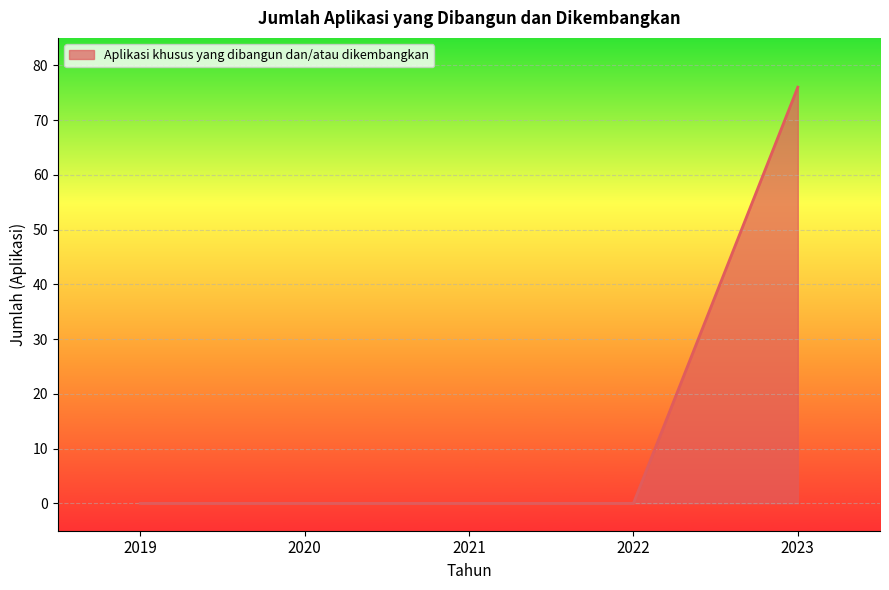

The value at 2021 is 0. True or false?

True